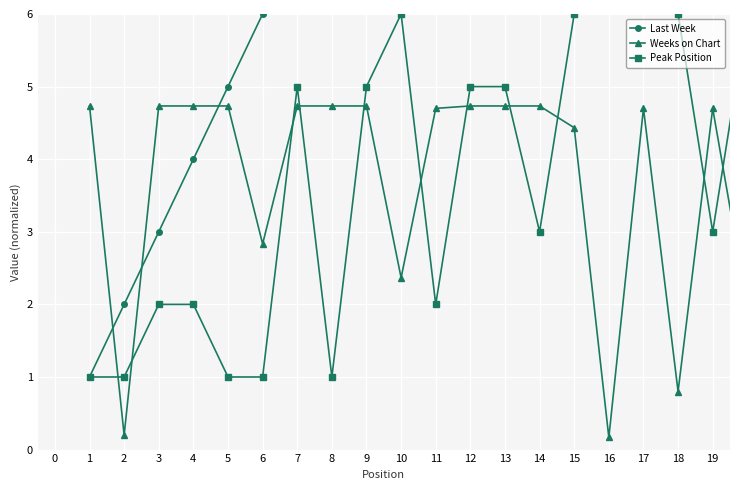

Which label corresponds to the largest value in the chart?

18